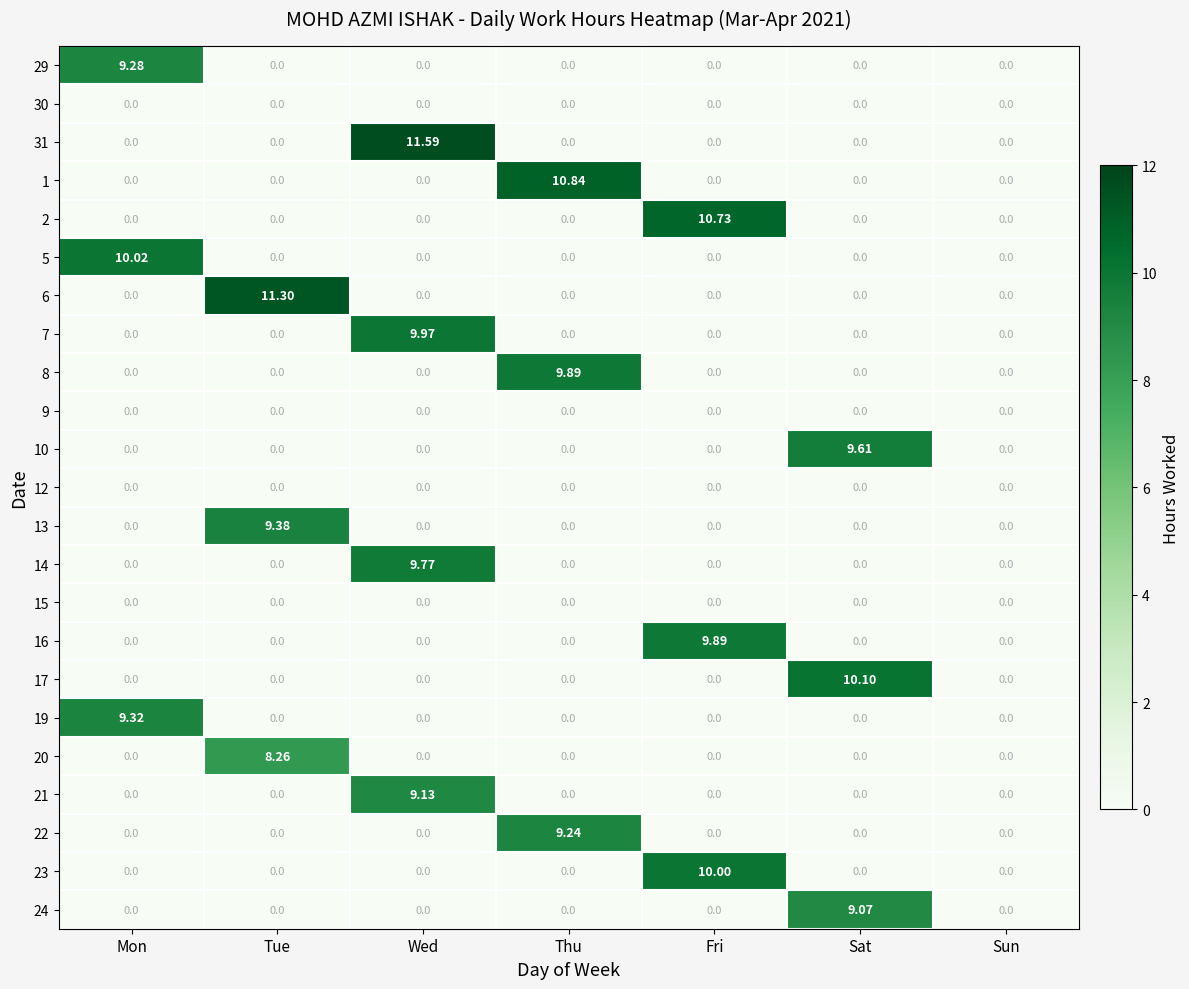

Is the value of 20 at Tue greater than the value of 23 at Sat?

Yes